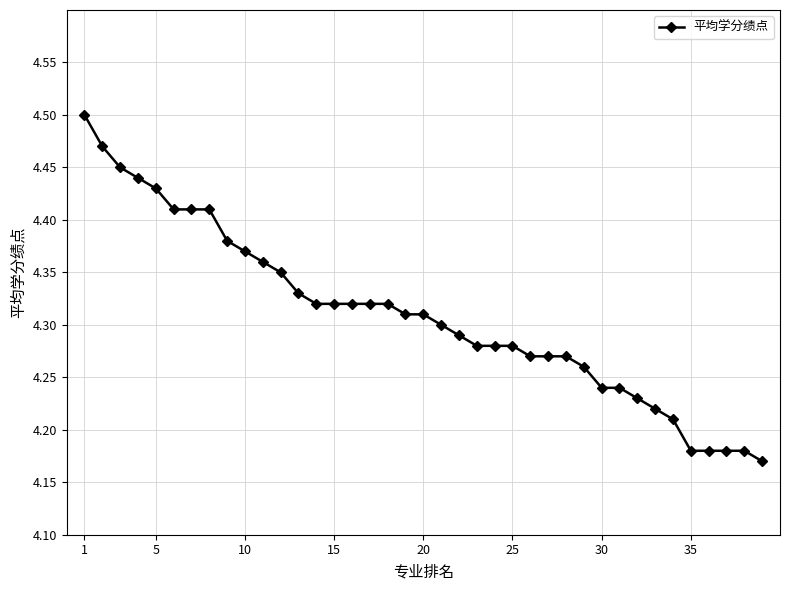

How many lines are shown in the chart?

1